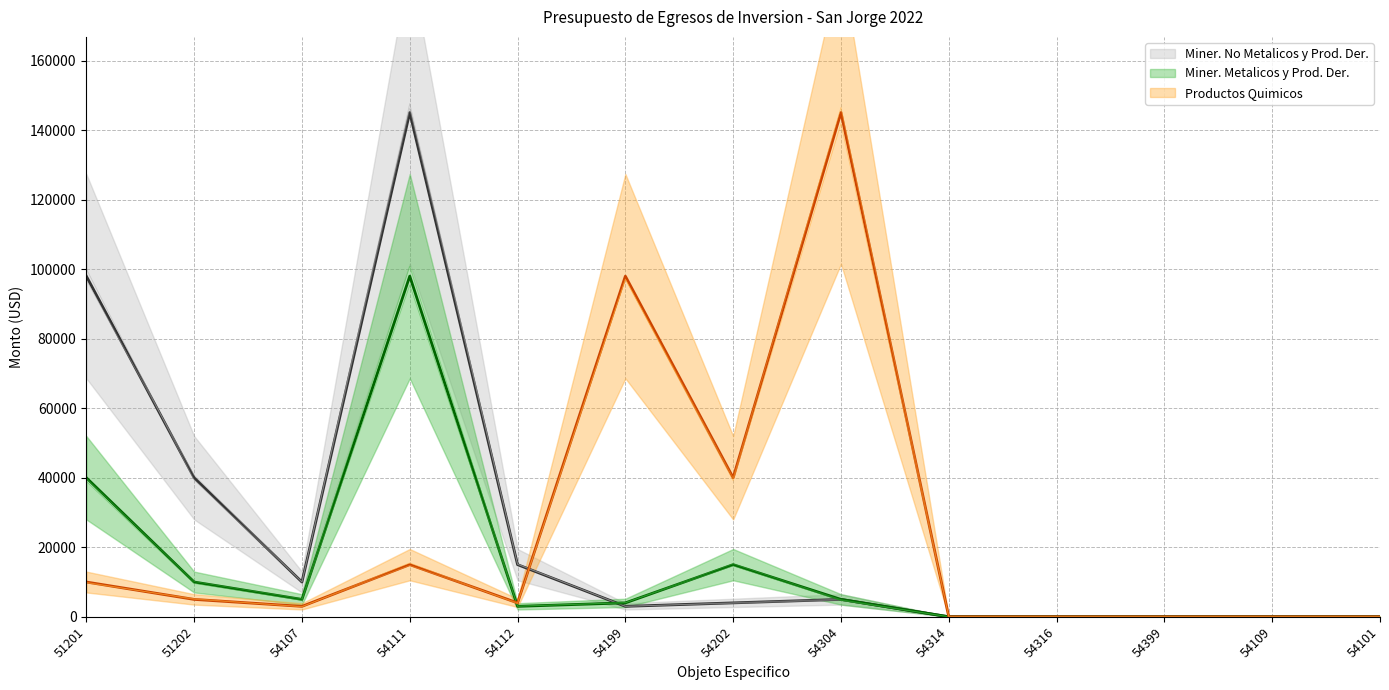

What is the label of the 10th point from the right?

54111